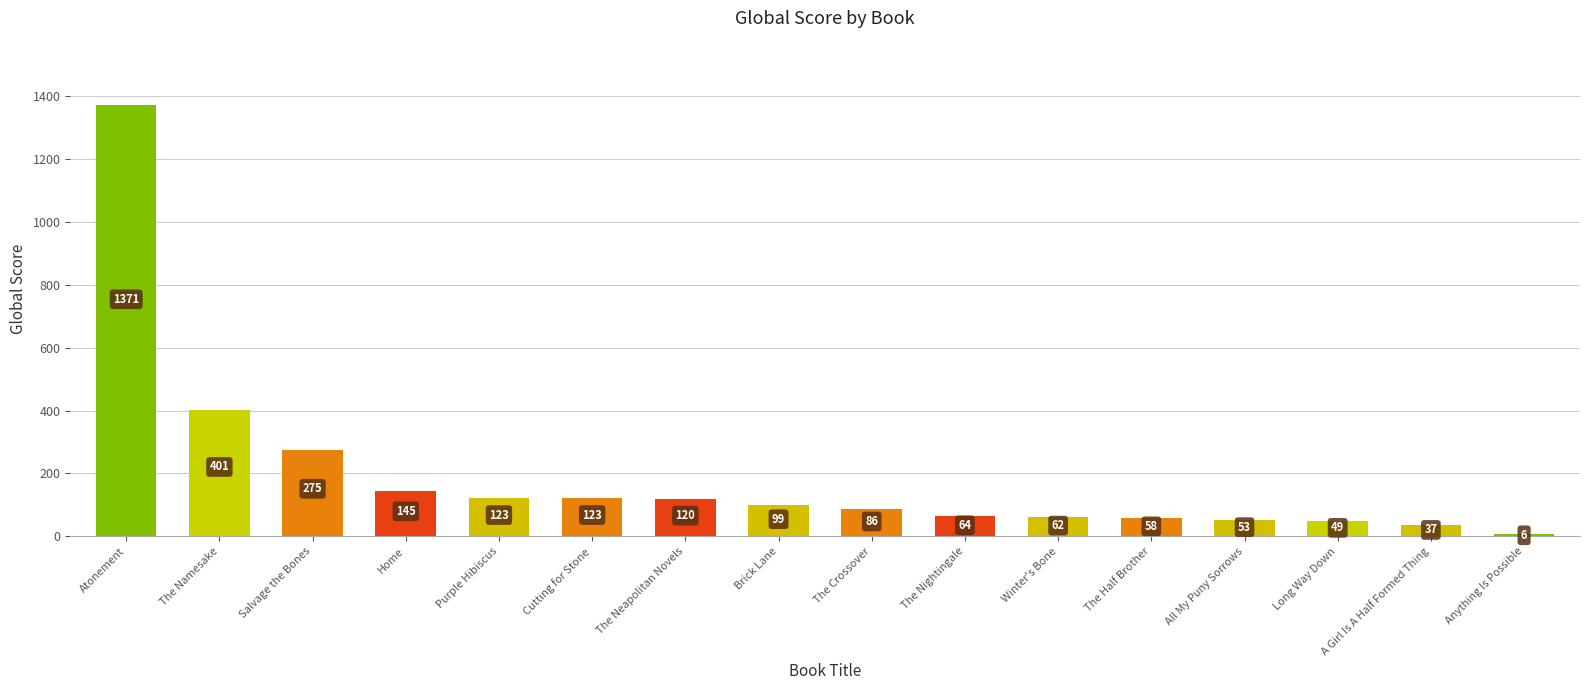

Is it true that the value at Winter's Bone is 62?

True